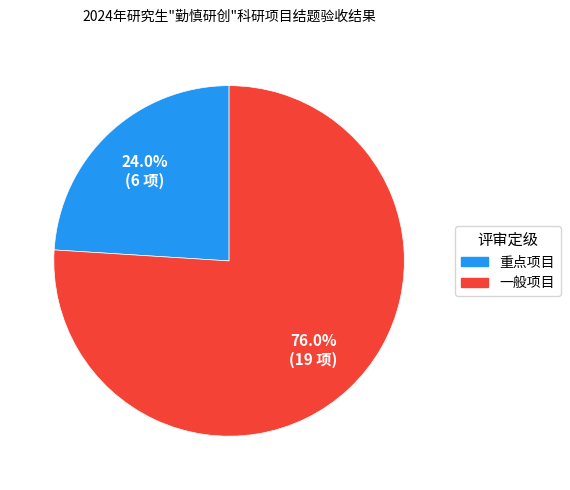

To the nearest percent, what is the difference between the 重点项目 and 一般项目 slice percentages?

52%